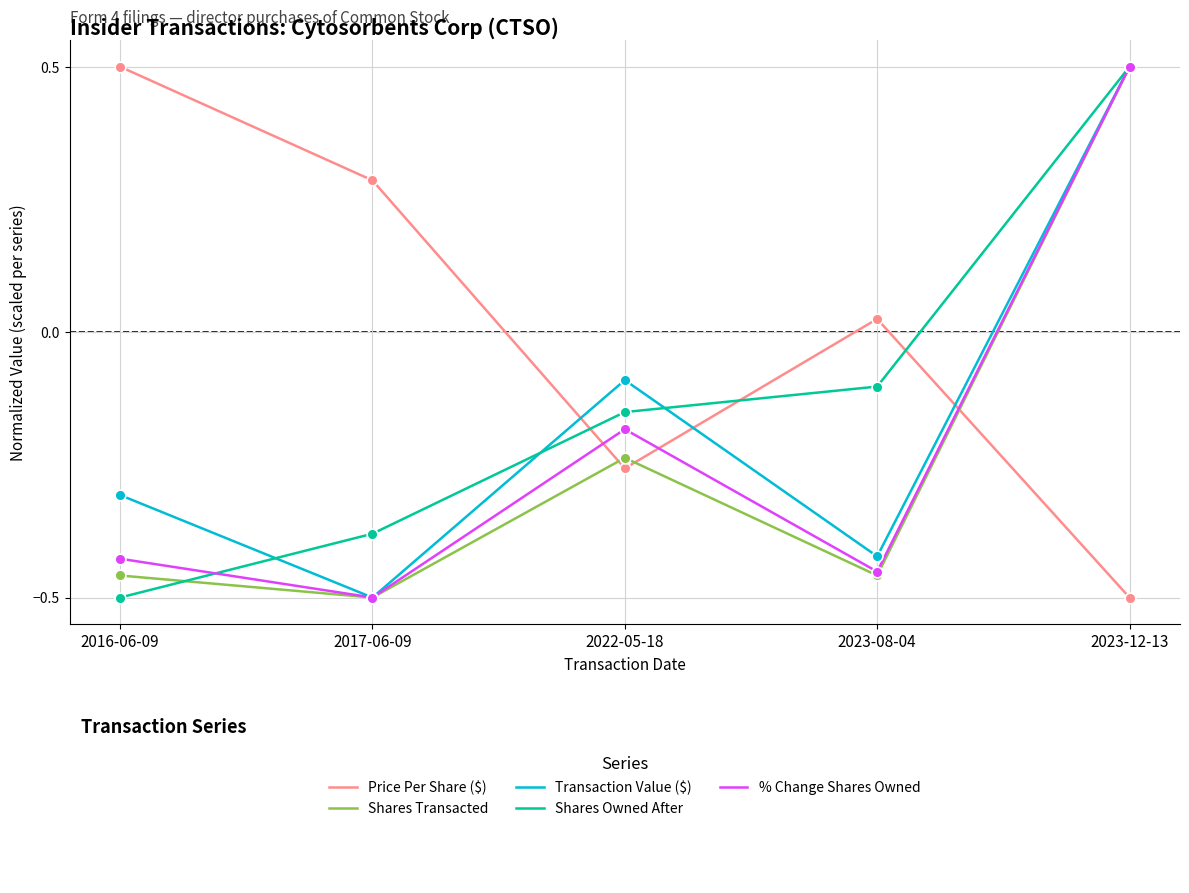

What position from the right is 2016-06-09?

5